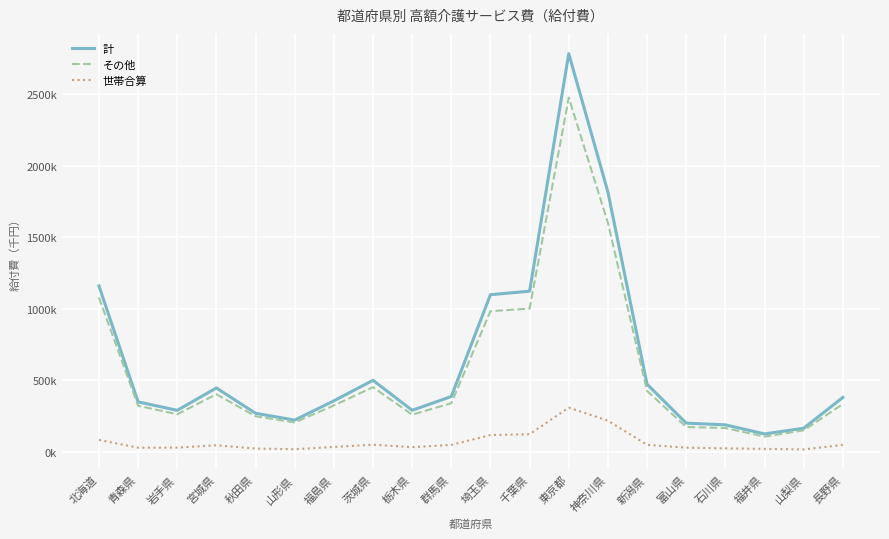

What is the average value of the 計 series?

629713.2